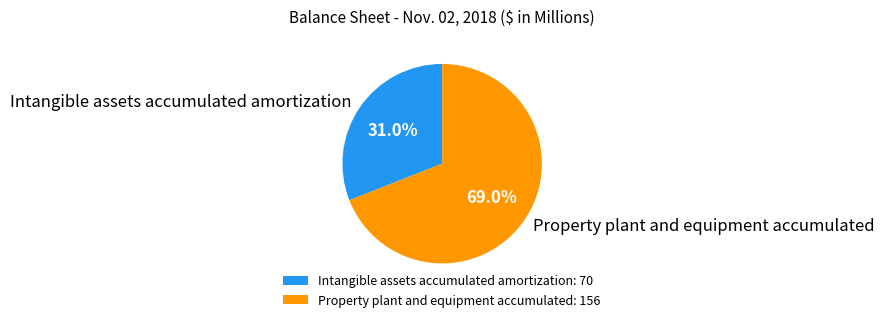

To the nearest percent, what percentage of the pie is Property plant and equipment accumulated?

69%